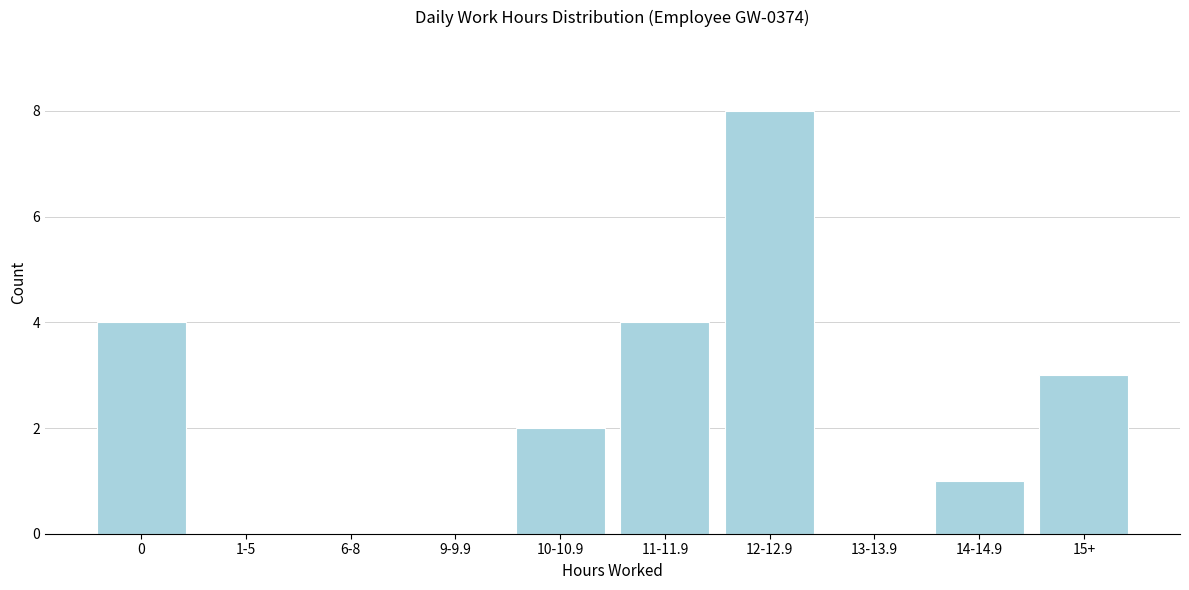

Reading left to right, transcribe all the data shown in this chart.

0=4	1-5=0	6-8=0	9-9.9=0	10-10.9=2	11-11.9=4	12-12.9=8	13-13.9=0	14-14.9=1	15+=3